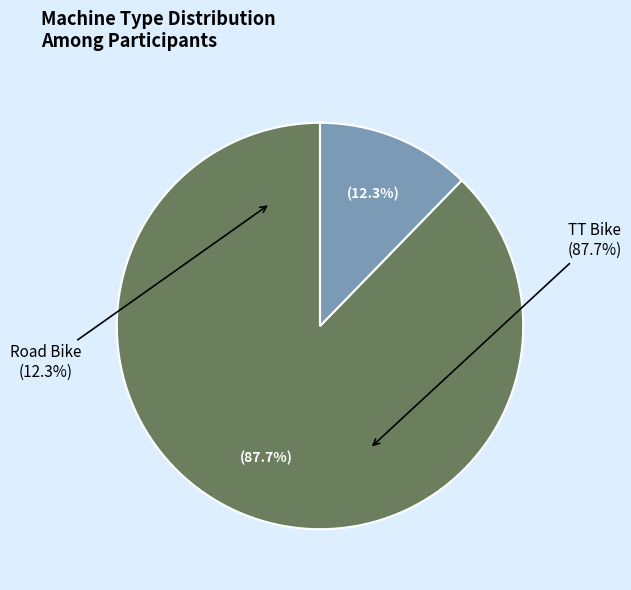

To the nearest percent, what is the difference between the Road Bike and TT Bike slice percentages?

75%